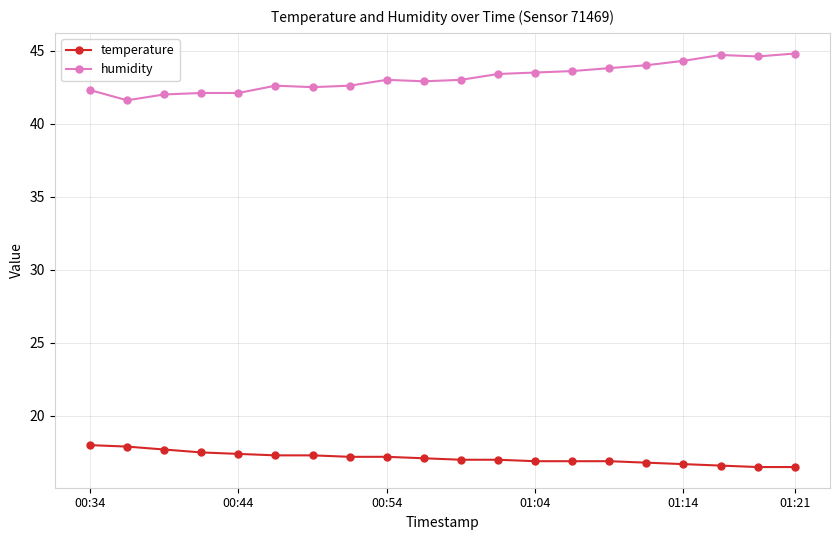

True or false: humidity has more than 0 points higher than both neighbors.

True